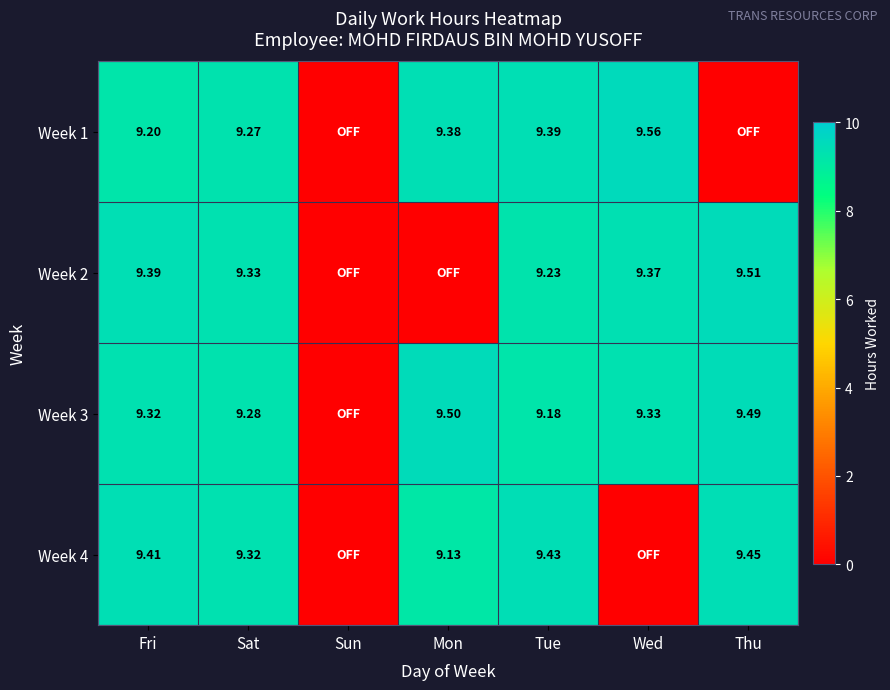

The Week 4 series shows 3.3 at Mon. True or false?

False